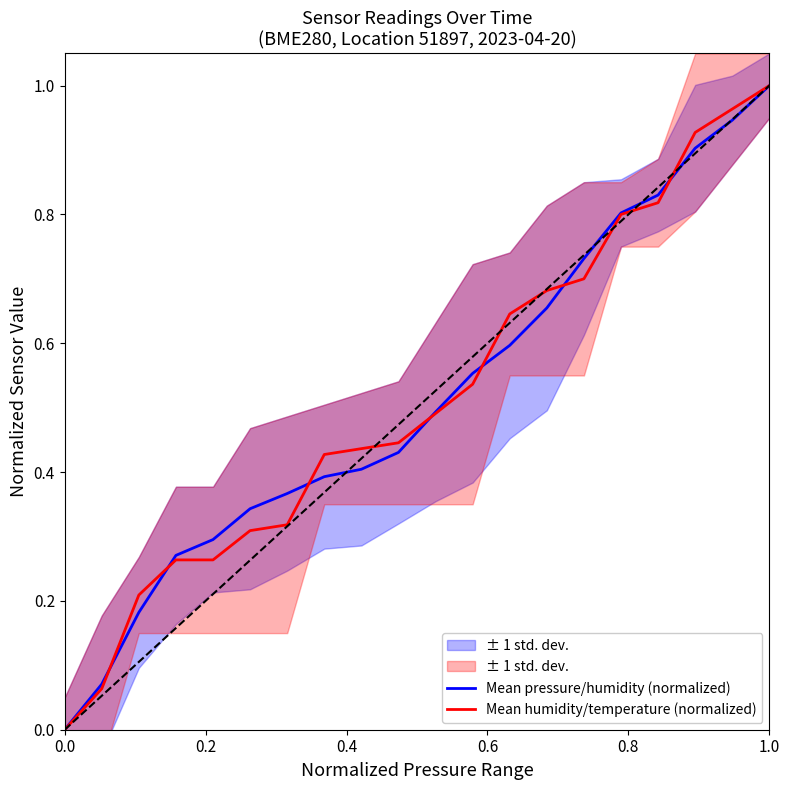

Which series has the largest range (max minus min)?

Mean pressure/humidity (normalized)